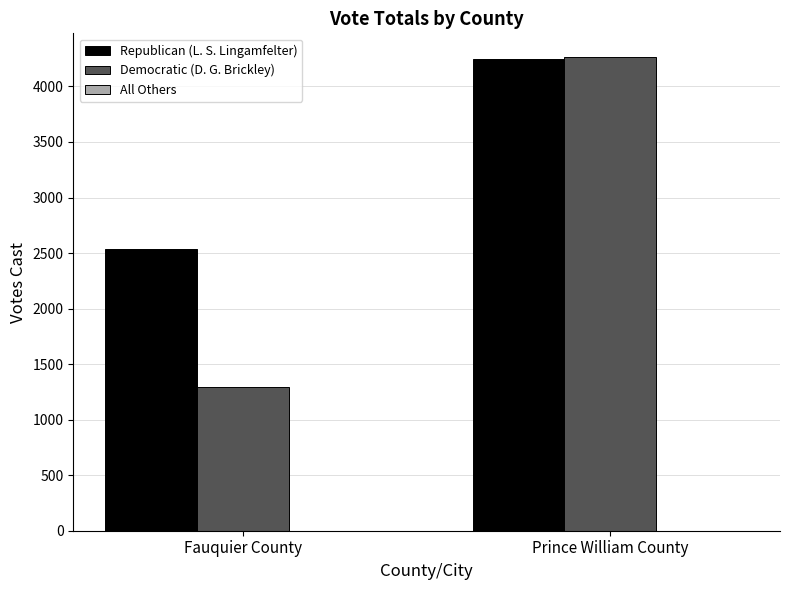

The Democratic (D. G. Brickley) series shows 859 at Prince William County. True or false?

False